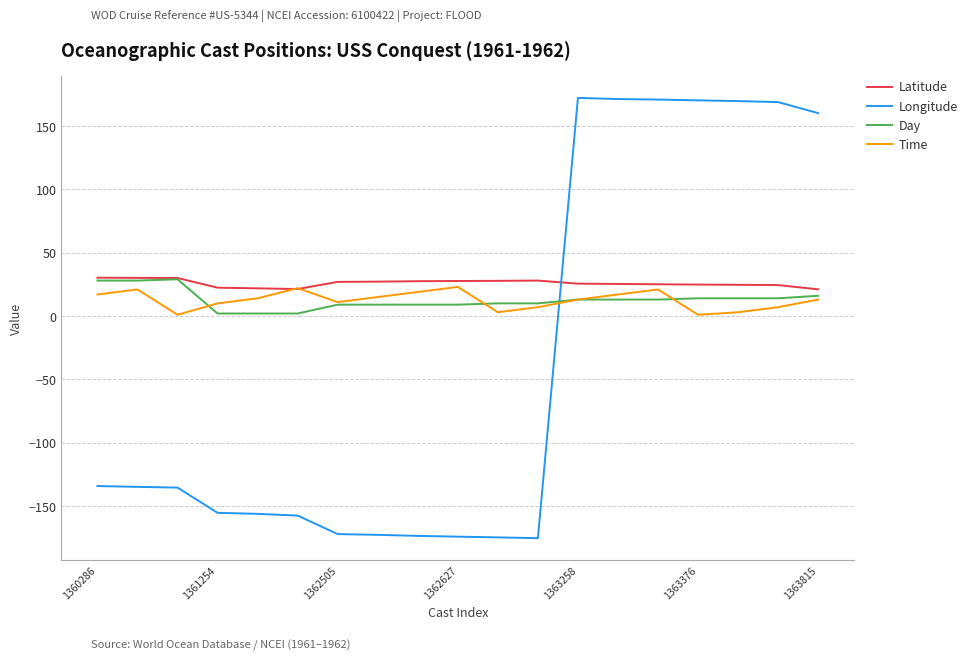

Which series has the largest range (max minus min)?

Longitude